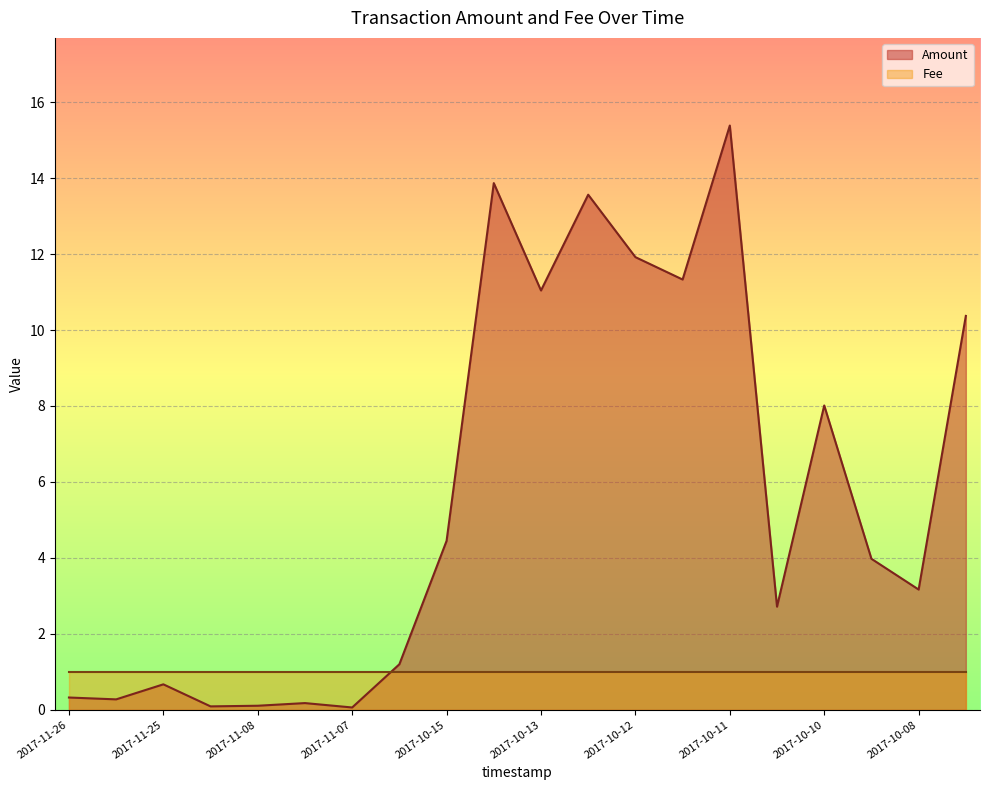

How many interior local valleys (lower than both neighbors) does the data have?

7